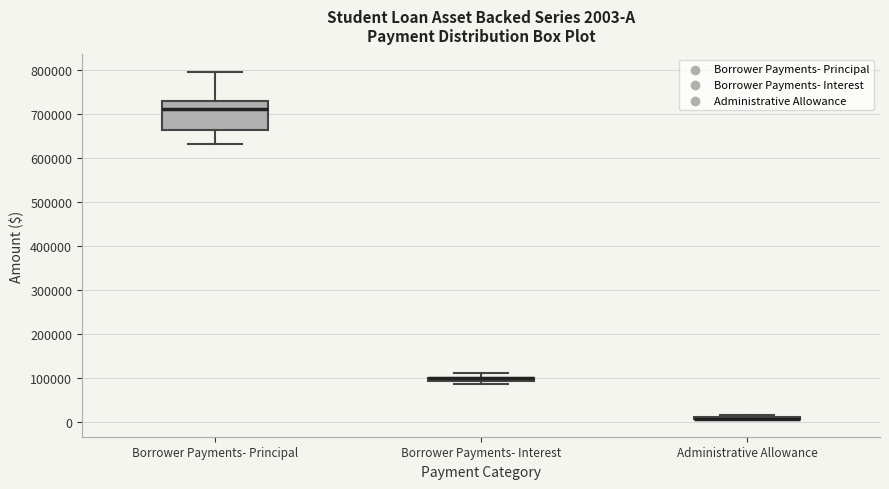

Which box is the tallest, from its lower edge to its upper edge?

Borrower Payments- Principal